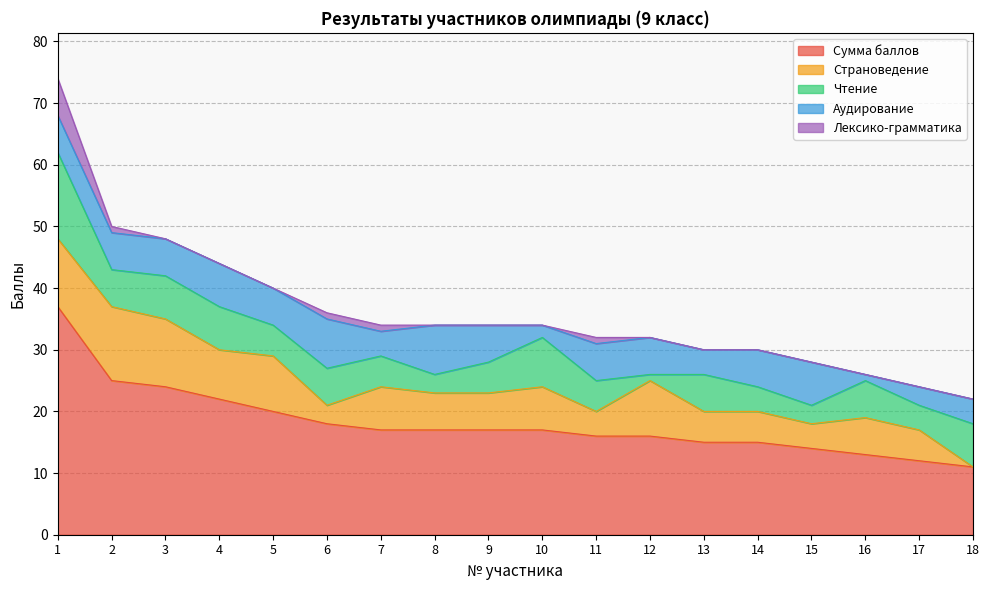

Rank the series at 6 from highest to lowest value.

Сумма баллов, Аудирование, Чтение, Страноведение, Лексико-грамматика